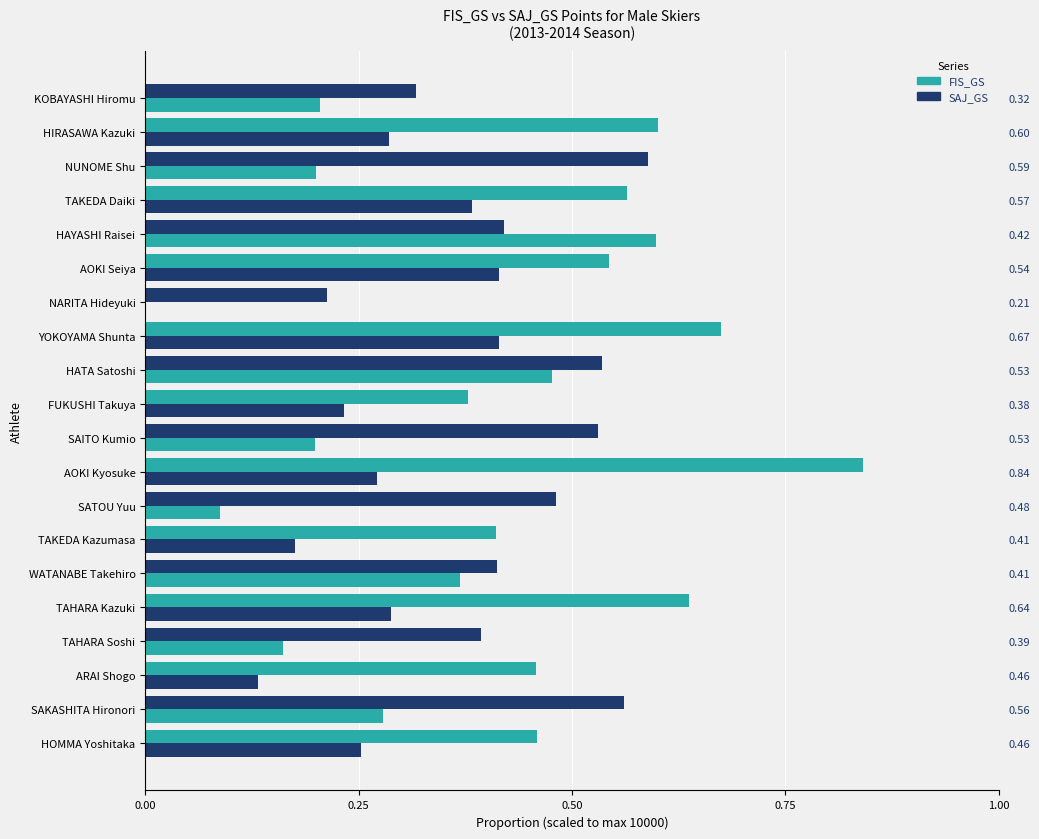

What position from the right is TAKEDA Daiki?

4